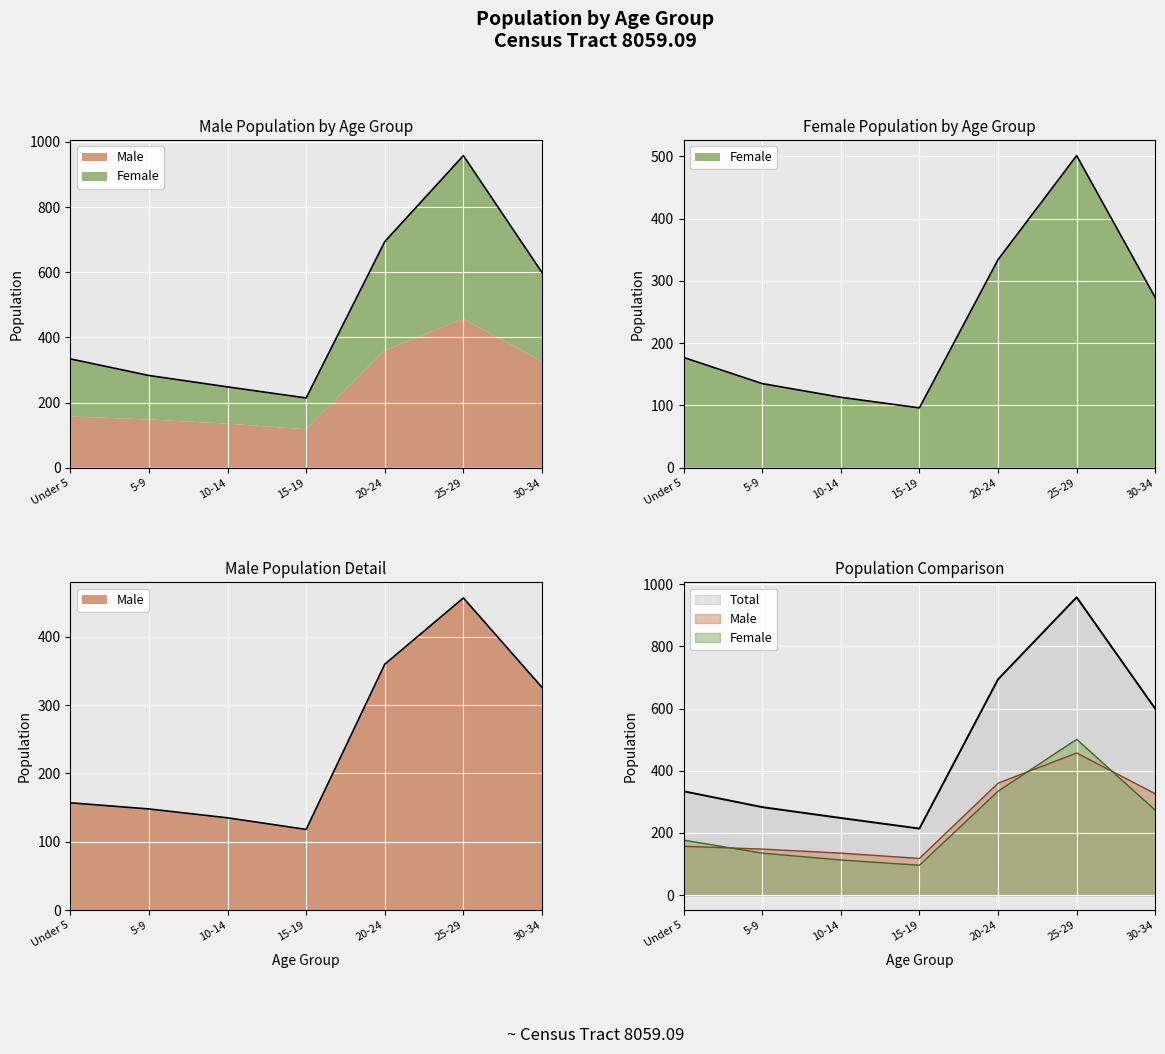

How many distinct data groups are displayed?

3